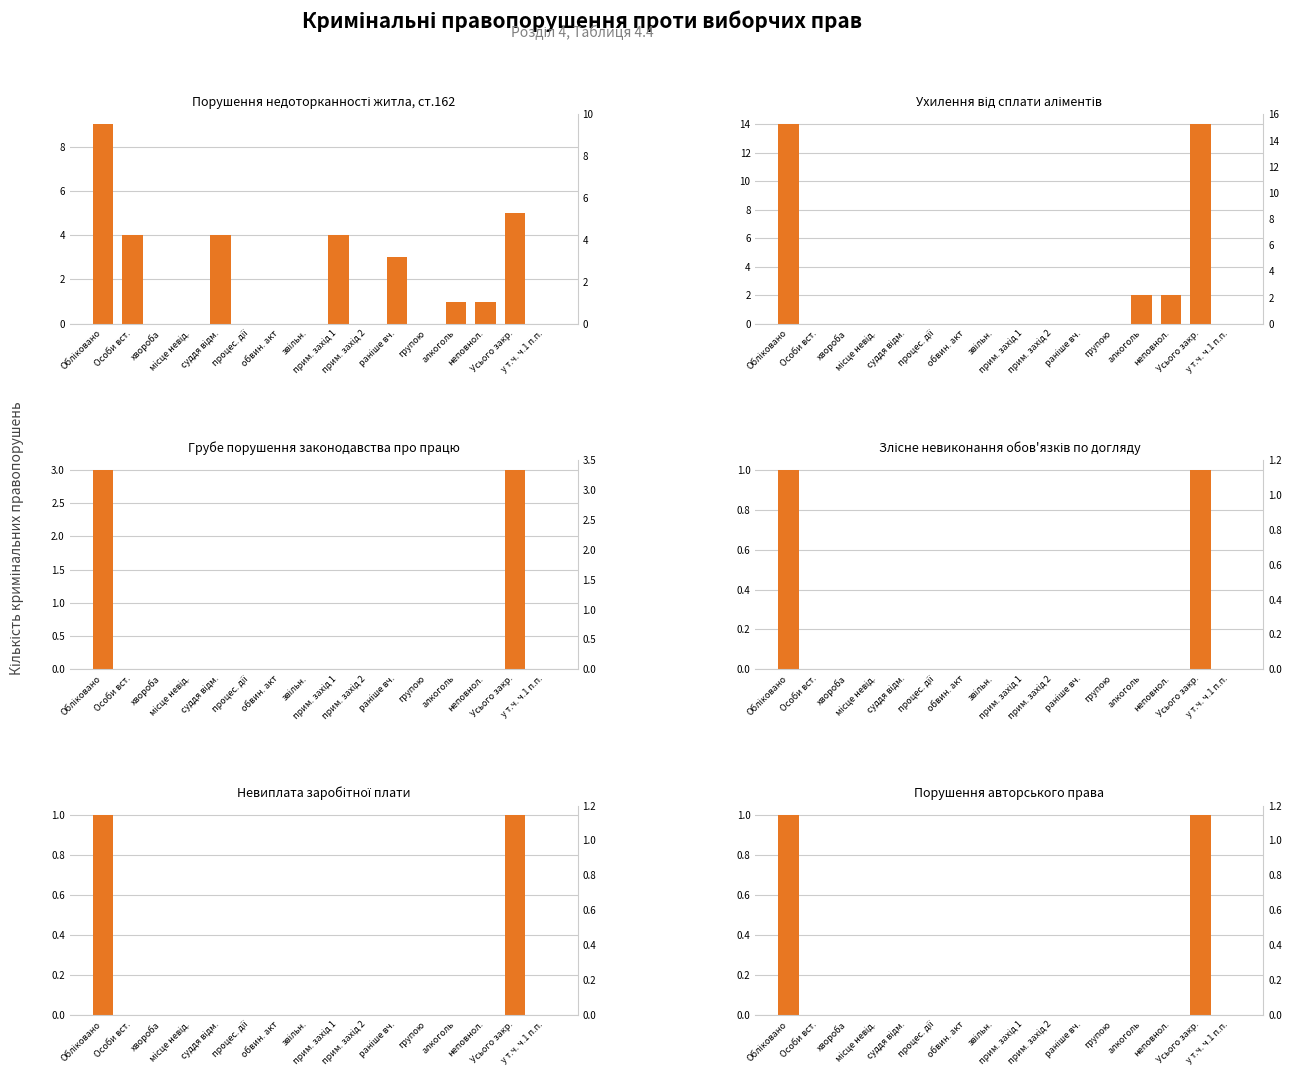

Reading left to right, extract all data points from this chart.

Порушення недоторканності житла, ст.162: 9	4	0	0	4	0	0	0	4	0	3	0	1	1	5	0
Ухилення від сплати аліментів: 14	0	0	0	0	0	0	0	0	0	0	0	2	2	14	0
Грубе порушення законодавства про працю: 3	0	0	0	0	0	0	0	0	0	0	0	0	0	3	0
Злісне невиконання обов'язків по догляду: 1	0	0	0	0	0	0	0	0	0	0	0	0	0	1	0
Невиплата заробітної плати: 1	0	0	0	0	0	0	0	0	0	0	0	0	0	1	0
Порушення авторського права: 1	0	0	0	0	0	0	0	0	0	0	0	0	0	1	0